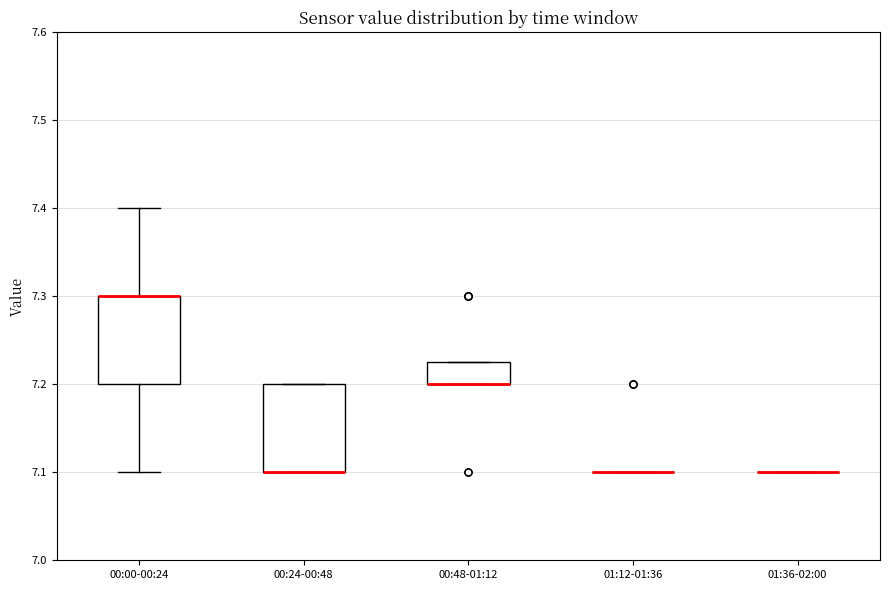

Reading left to right, transcribe this box plot: for each box, give where its median line is, the range the box spans, and where its two whiskers end, as read against the y-axis. The values are not printed on the chart, so give them approximately, as read against the axis.

00:00-00:24: median 7.30 (drawn on the box's upper edge), box 7.20 to 7.30, whiskers 7.10 to 7.40
00:24-00:48: median 7.10 (drawn on the box's lower edge), box 7.10 to 7.20, whiskers 7.10 to 7.20
00:48-01:12: median 7.20 (drawn on the box's lower edge), box 7.20 to 7.23, whiskers 7.20 to 7.23
01:12-01:36: box collapsed to a line at 7.10, whiskers 7.10 to 7.10
01:36-02:00: box collapsed to a line at 7.10, whiskers 7.10 to 7.10